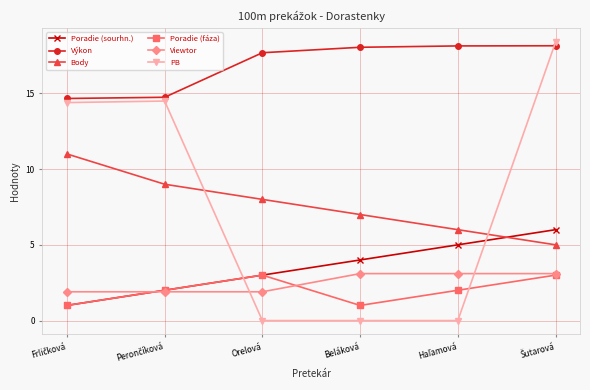

What is the total value across all series at Beláková?

33.1